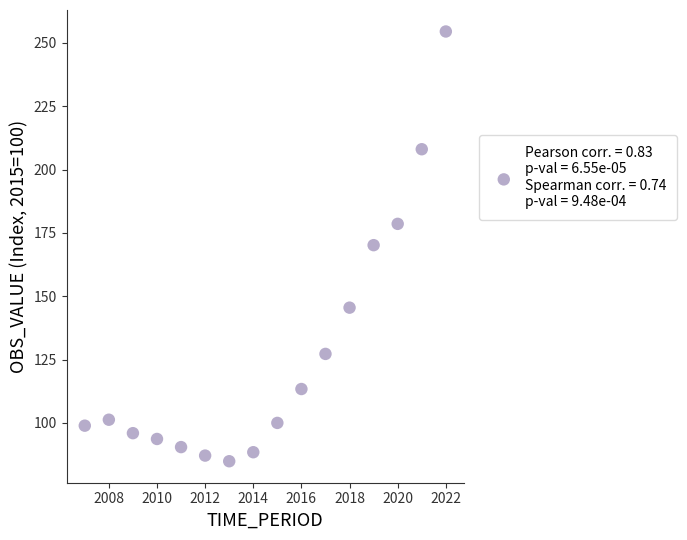

What is the range of X values (max minus min)?

15.0